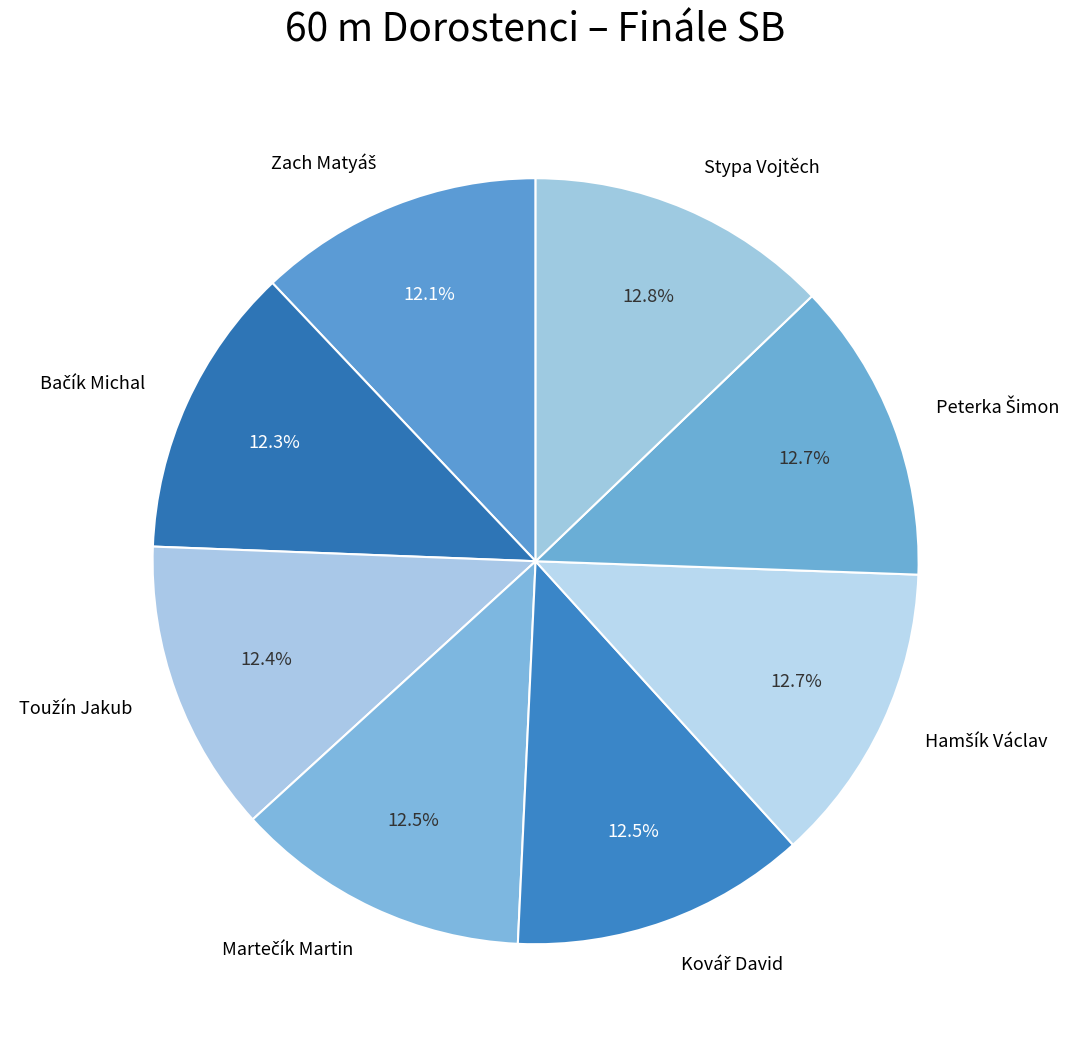

How many slices are in this pie chart?

8